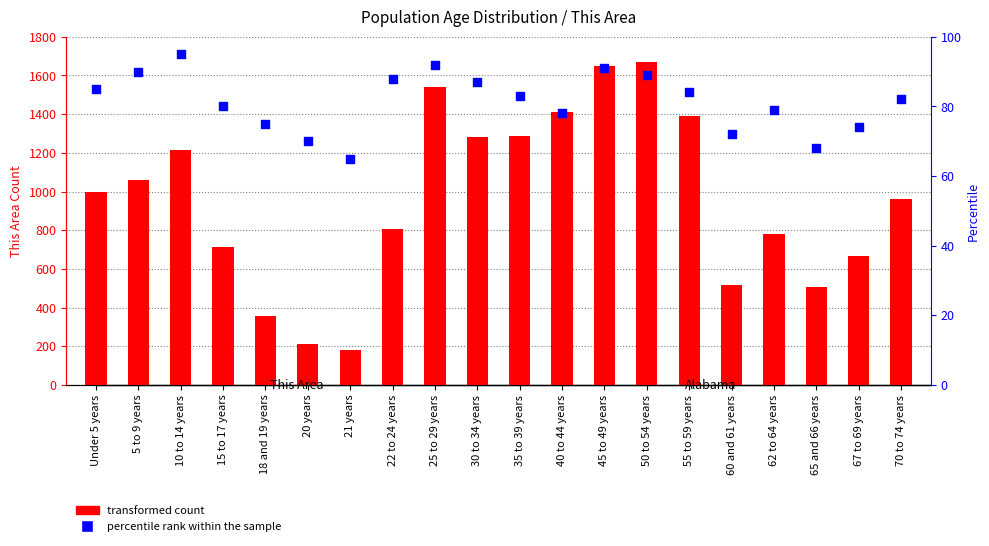

Which series contains the lowest Y value?

percentile rank within the sample